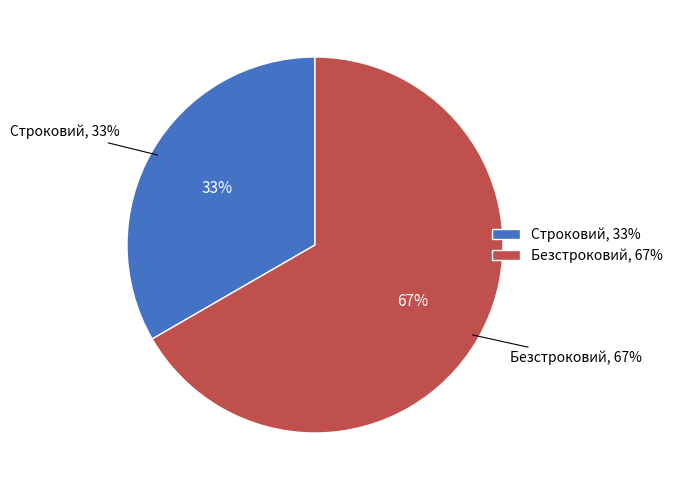

Does any single category account for the majority?

Yes